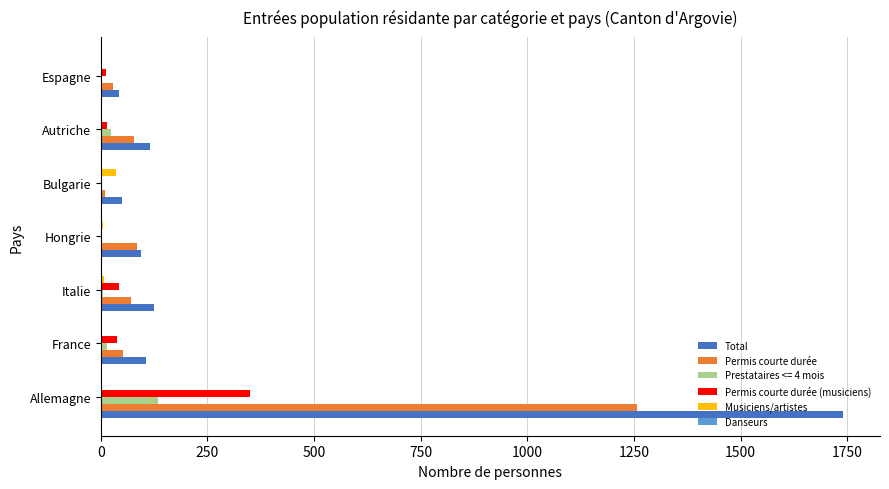

The value of Total at Autriche is 116. True or false?

True